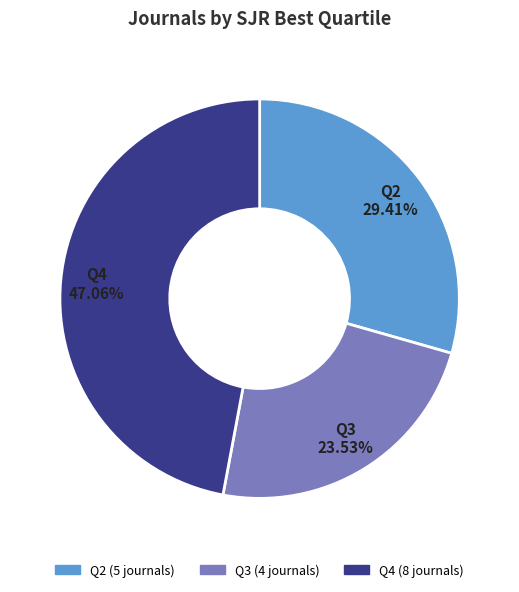

Which slice is the smallest?

Q3